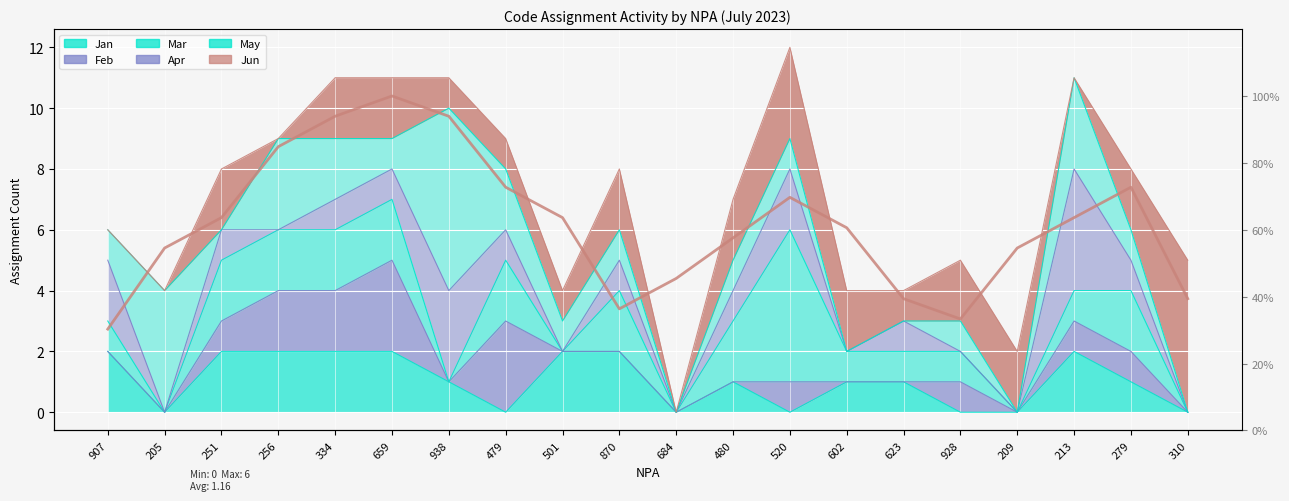

What is the sum of all values?

12.3